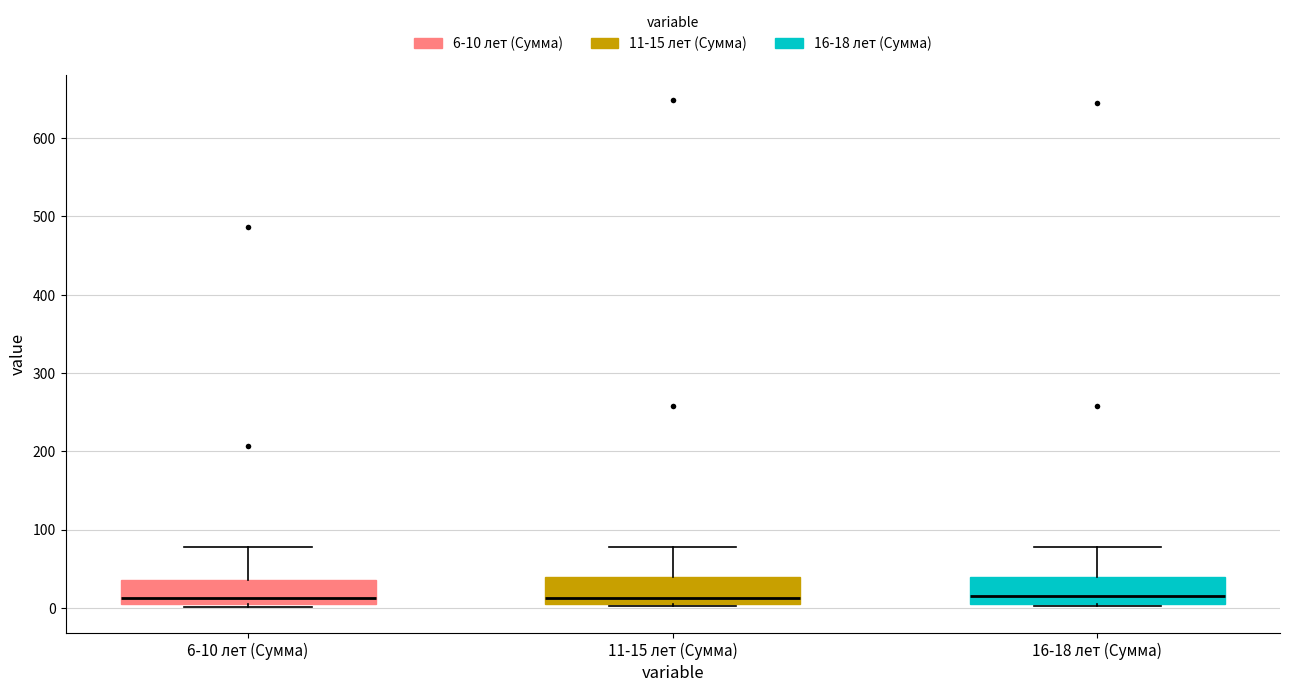

Where is the upper edge of the box for 11-15 лет (Сумма) on the y-axis? The values are not printed on the chart, so give them approximately, as read against the axis.

40